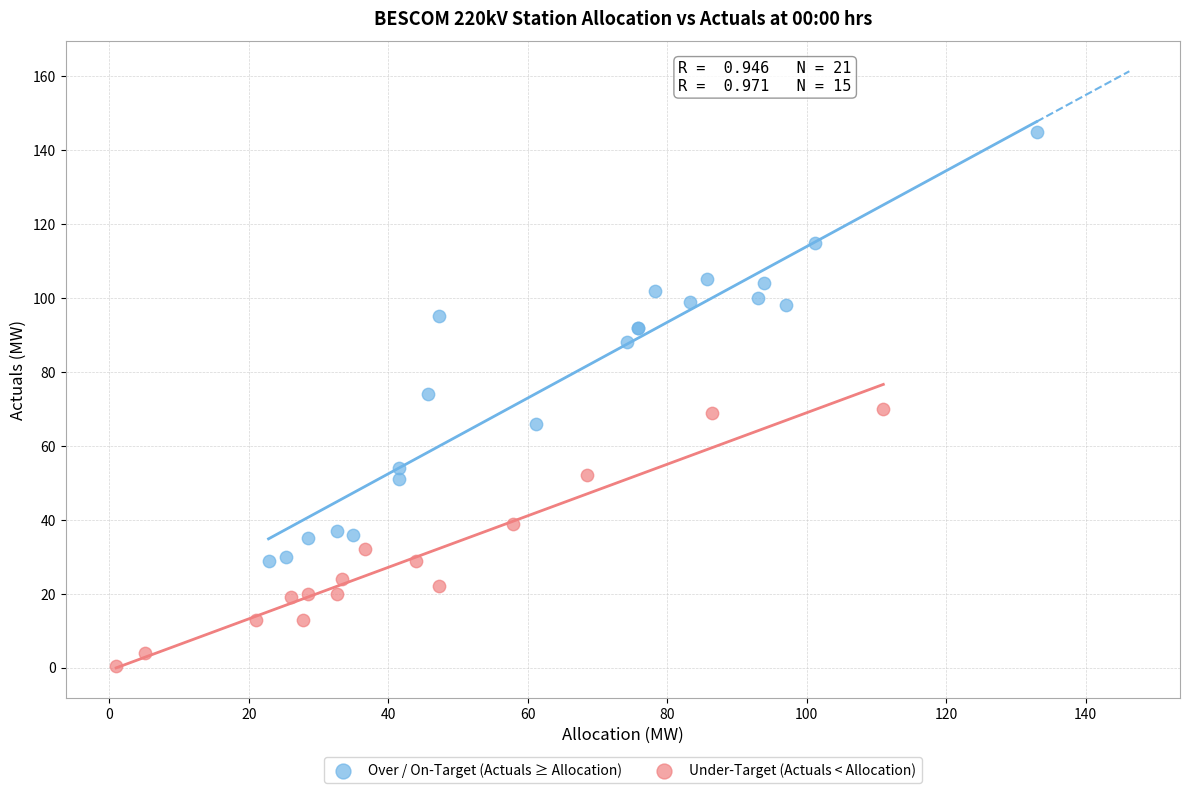

Which series contains the highest Y value?

Over / On-Target (Actuals ≥ Allocation)